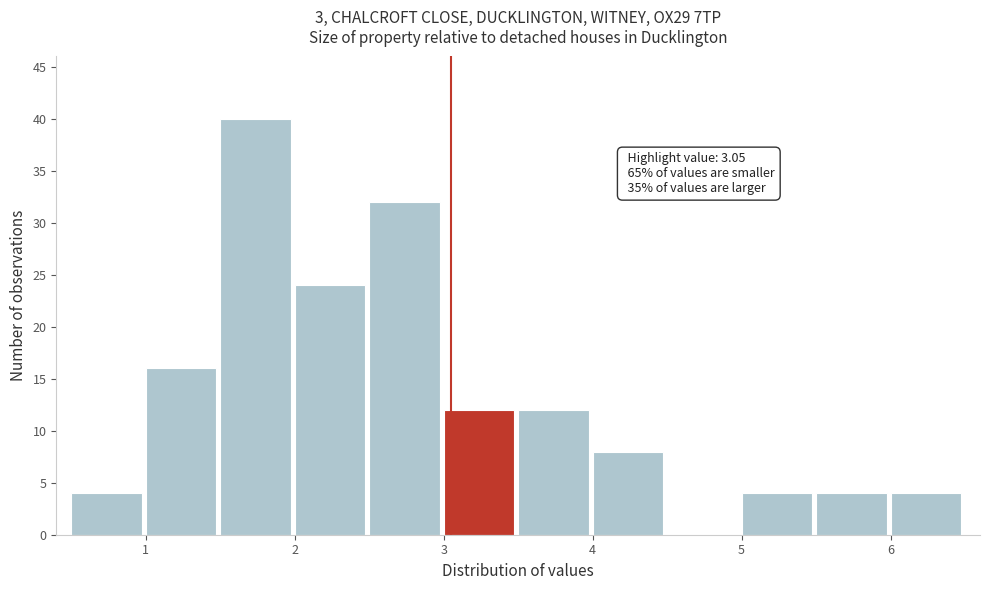

Which range on the x-axis has the tallest bar?

1.5 to 2.0